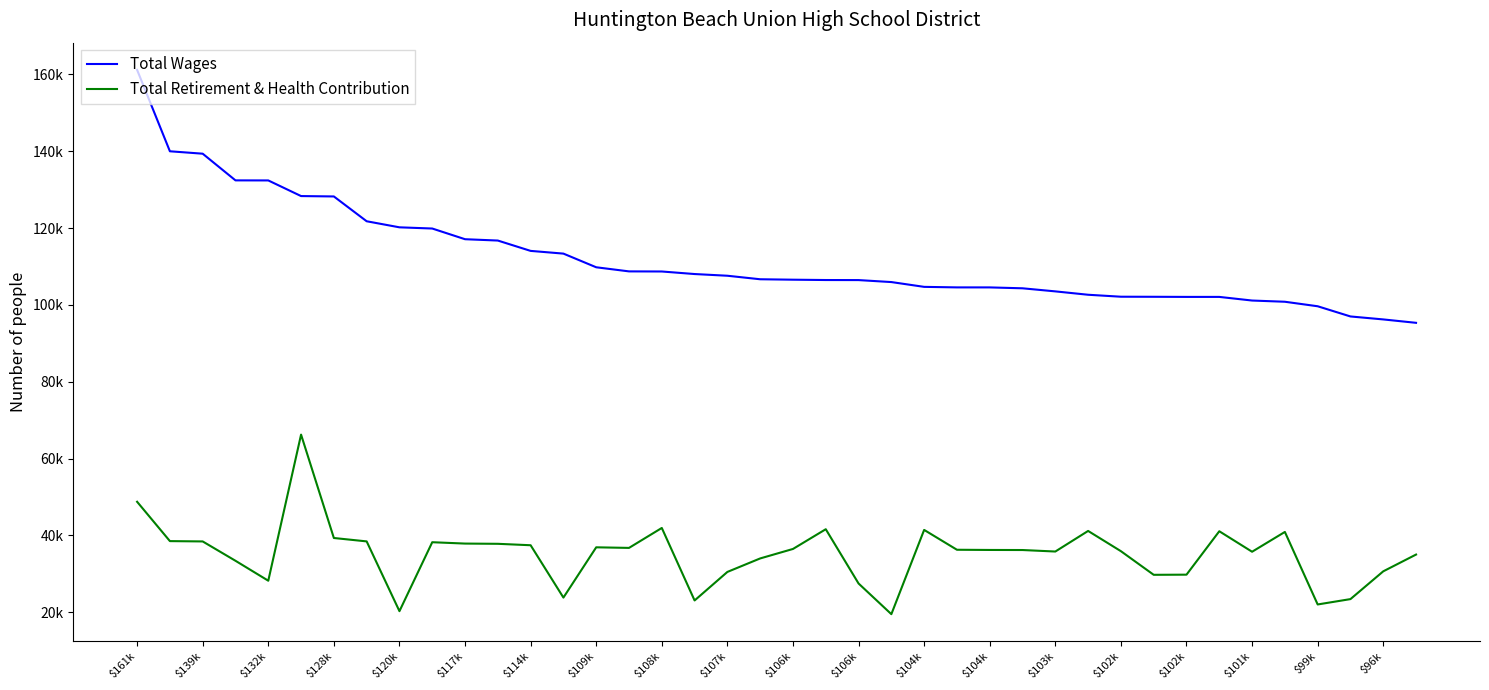

What are all the series names shown in the legend?

Total Wages, Total Retirement & Health Contribution